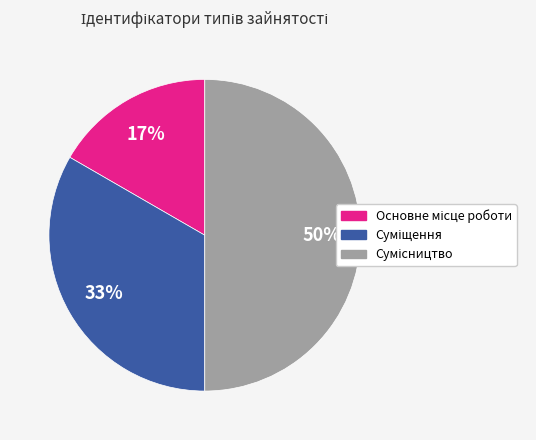

To the nearest percent, what is the difference between the largest and smallest slice percentages?

33%